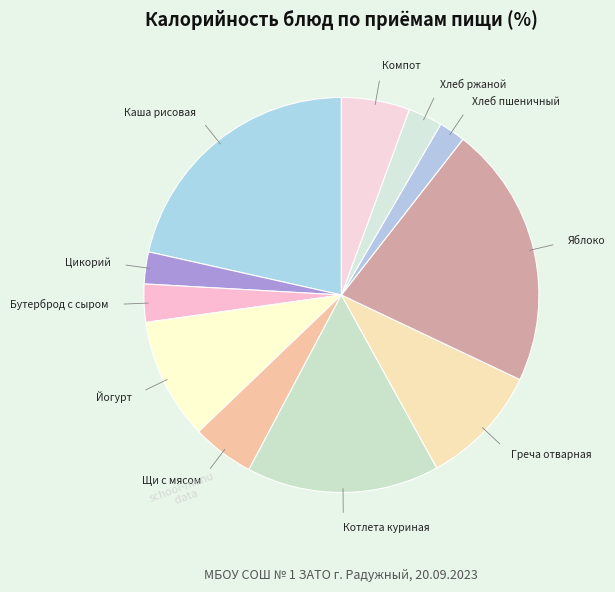

Count the number of slices in the pie.

11